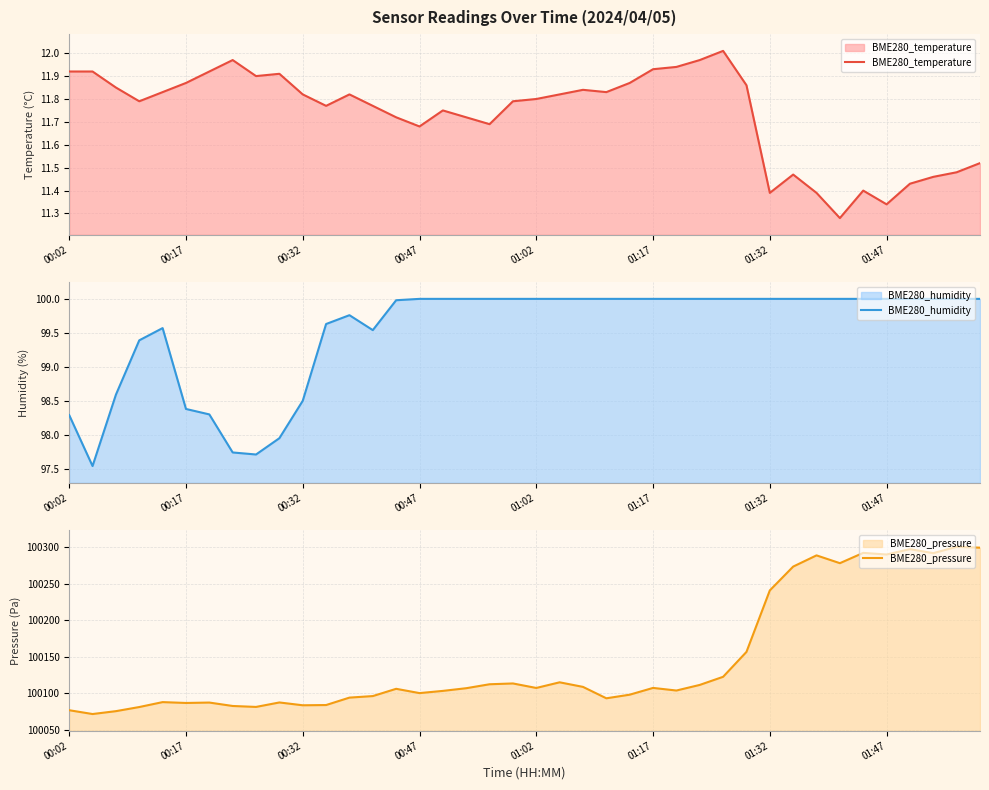

How many interior local valleys does the BME280_temperature series have?

9